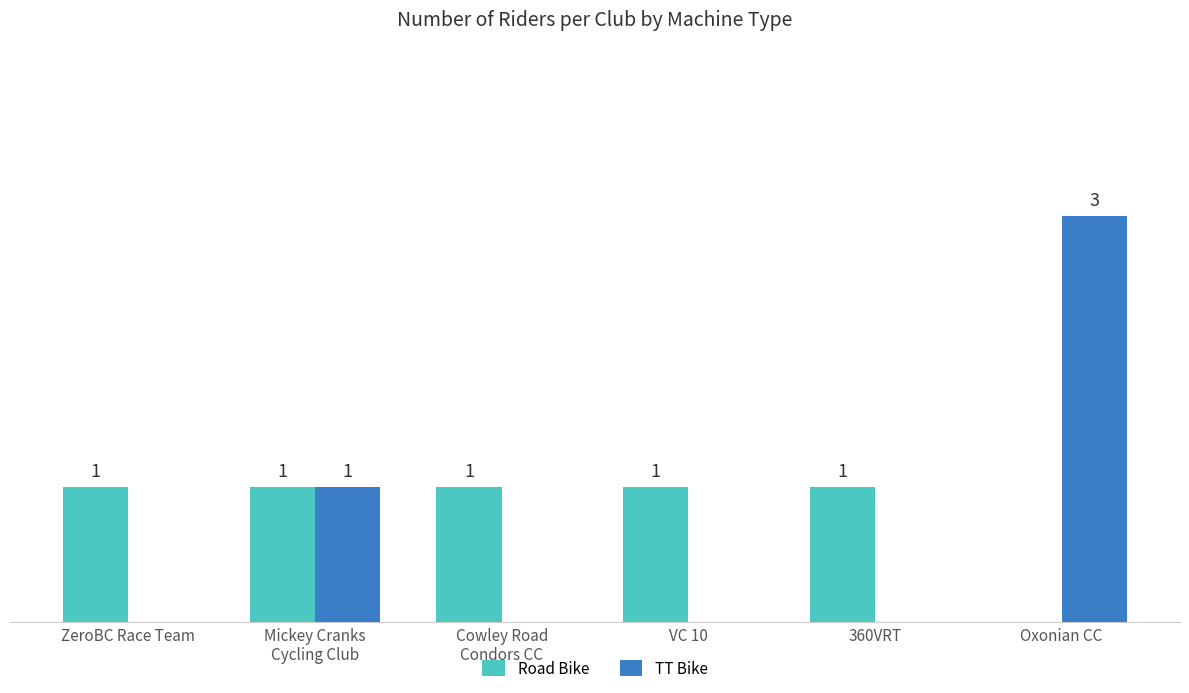

Is the value of TT Bike at VC 10 greater than the value of Road Bike at 360VRT?

No